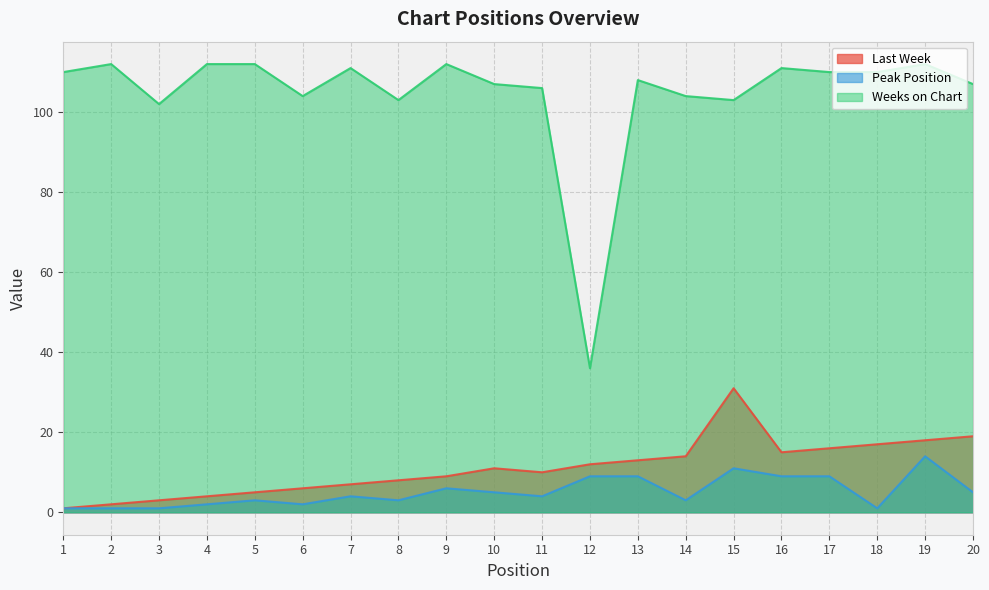

What is the sum of the Last Week values at 20 and 14?

33